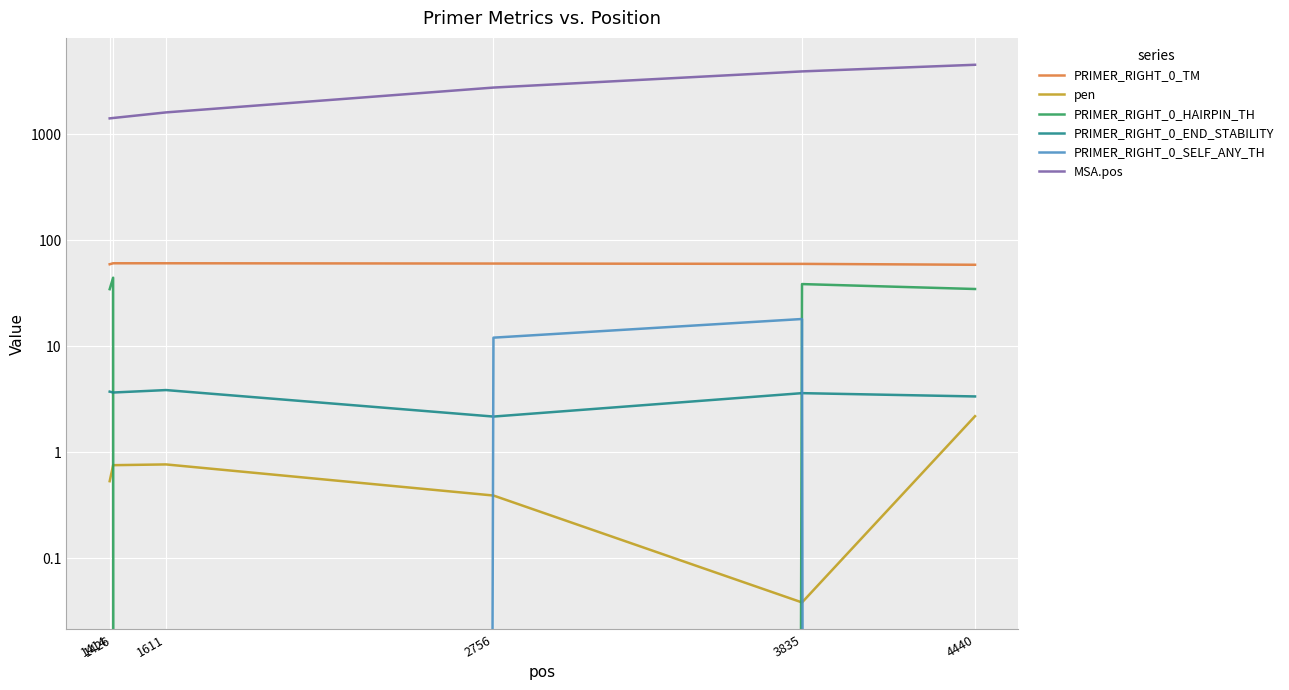

Between 2756 and 1426, which is larger?

1426